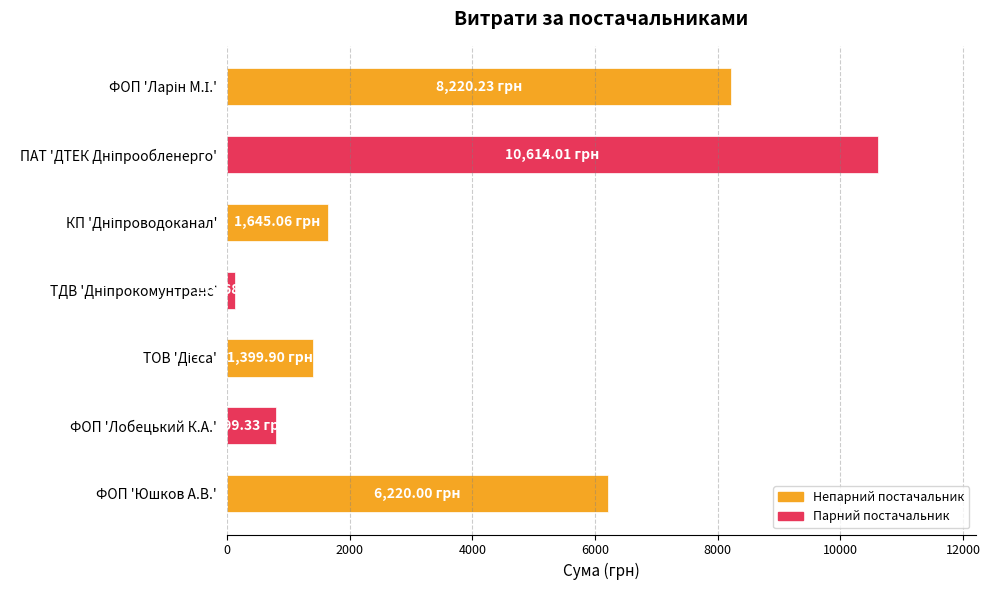

What is the label of the 6th bar from the top?

ФОП 'Лобецький К.А.'